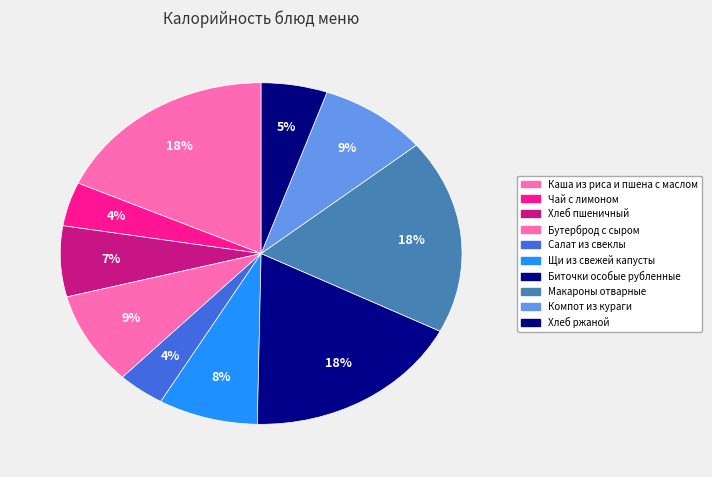

What percentage is NOT represented by Бутерброд с сыром?

91.2%